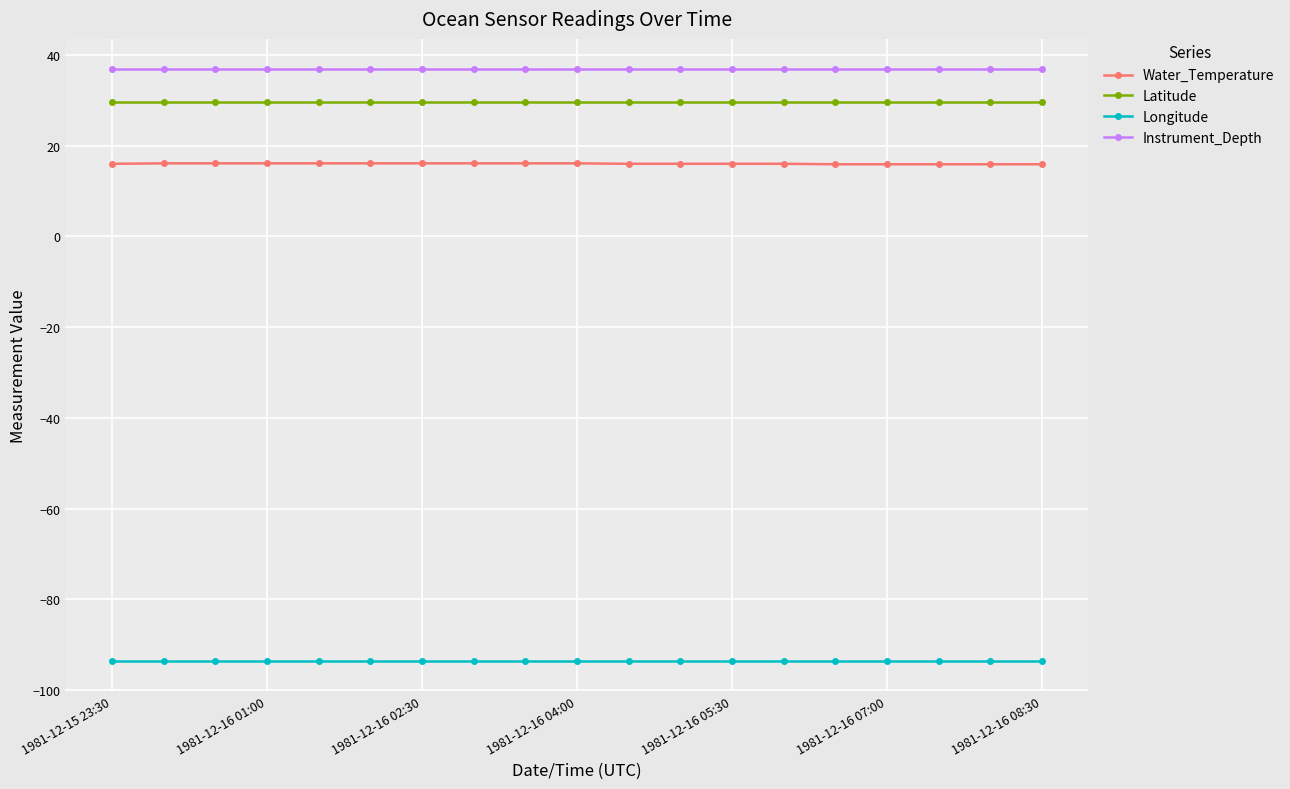

What is the average value of the Latitude series?

29.6